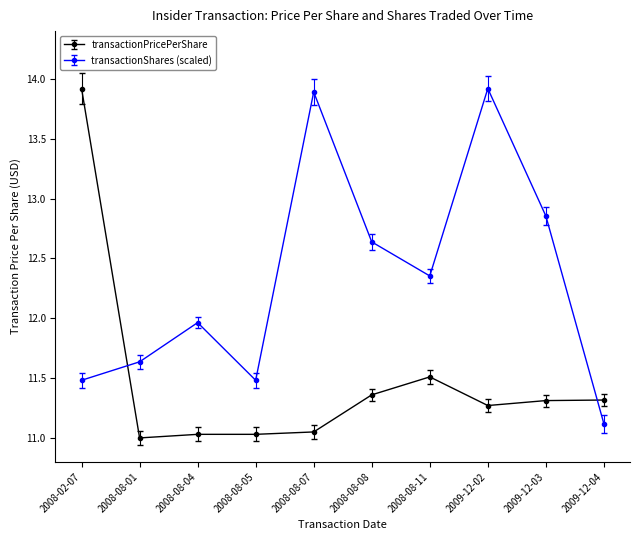

How many lines are shown in the chart?

2